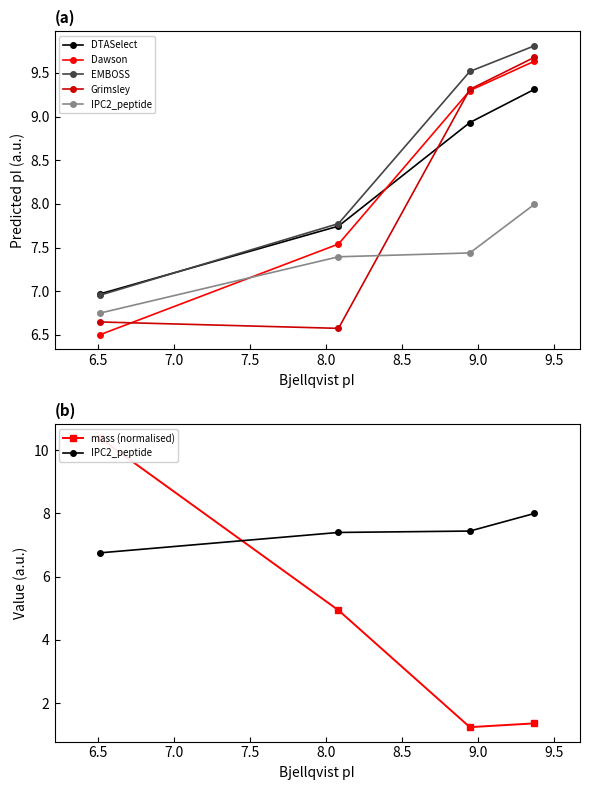

How many categories are shown in the chart?

4